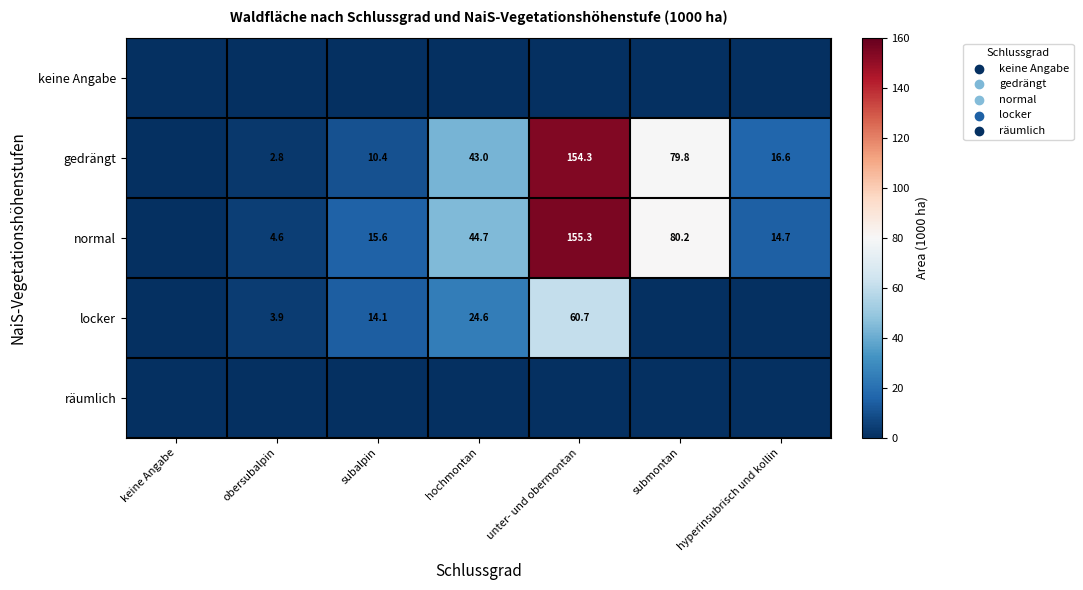

What is the greatest value displayed?

155.3